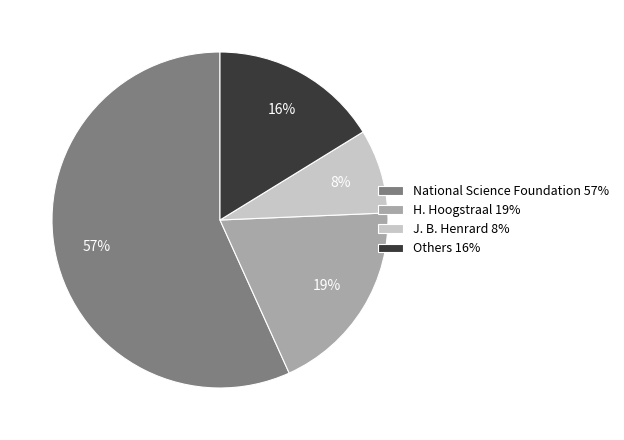

Between National Science Foundation 57% and J. B. Henrard 8%, which is larger?

National Science Foundation 57%